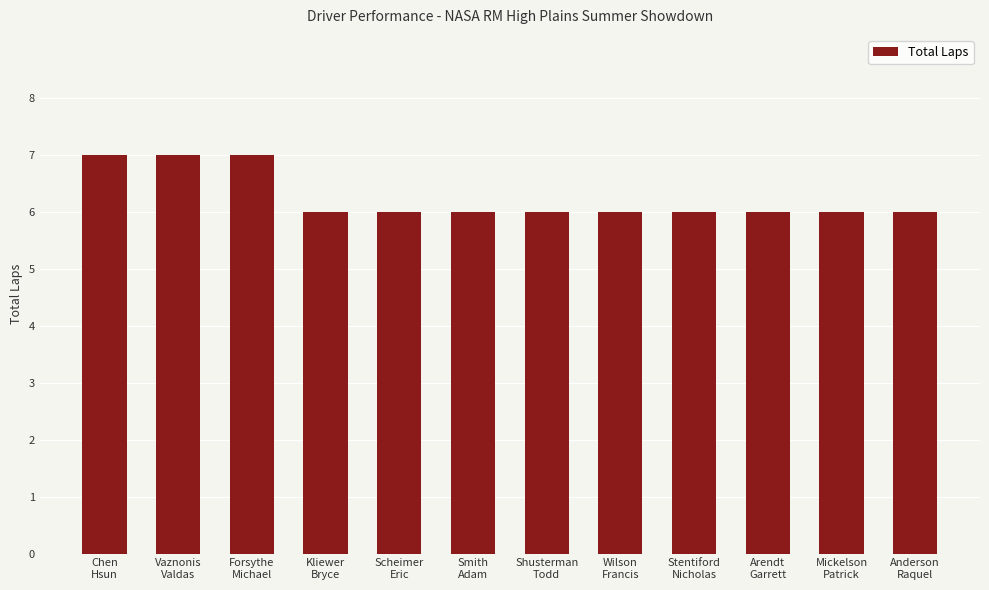

How many values are between 6 and 7?

12